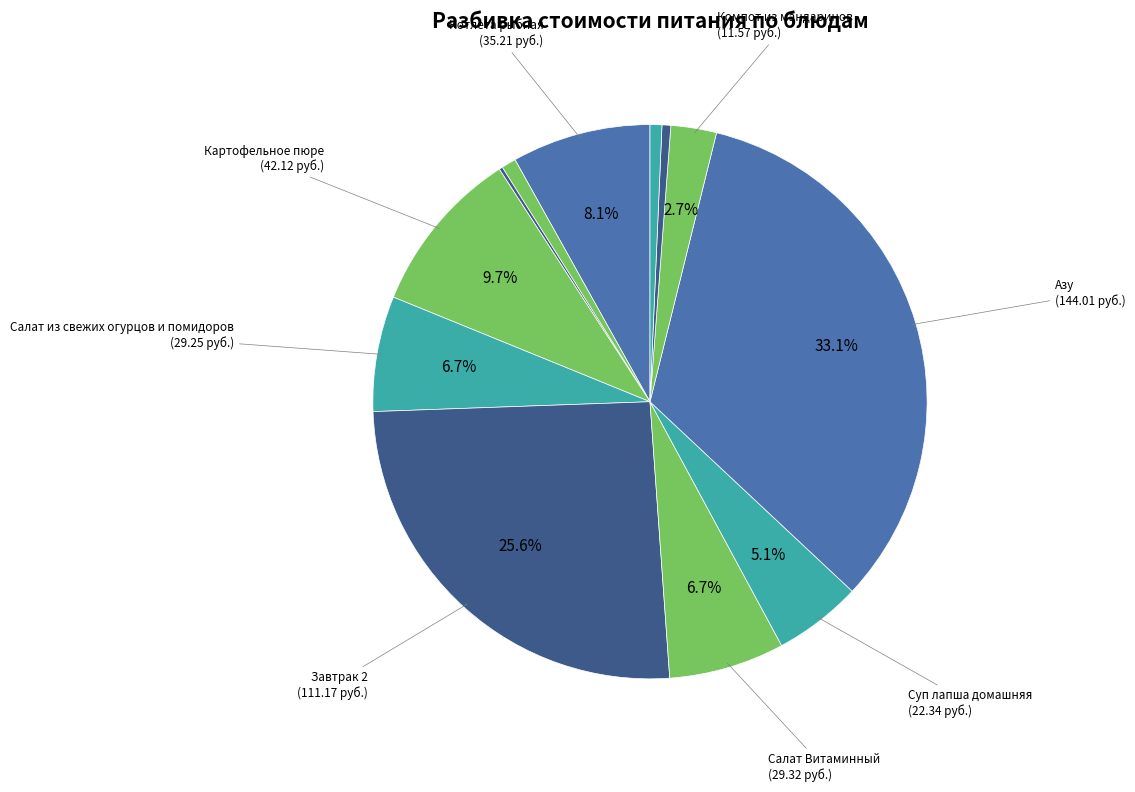

What is the smallest slice in the pie chart?

Хлеб Дарницкий